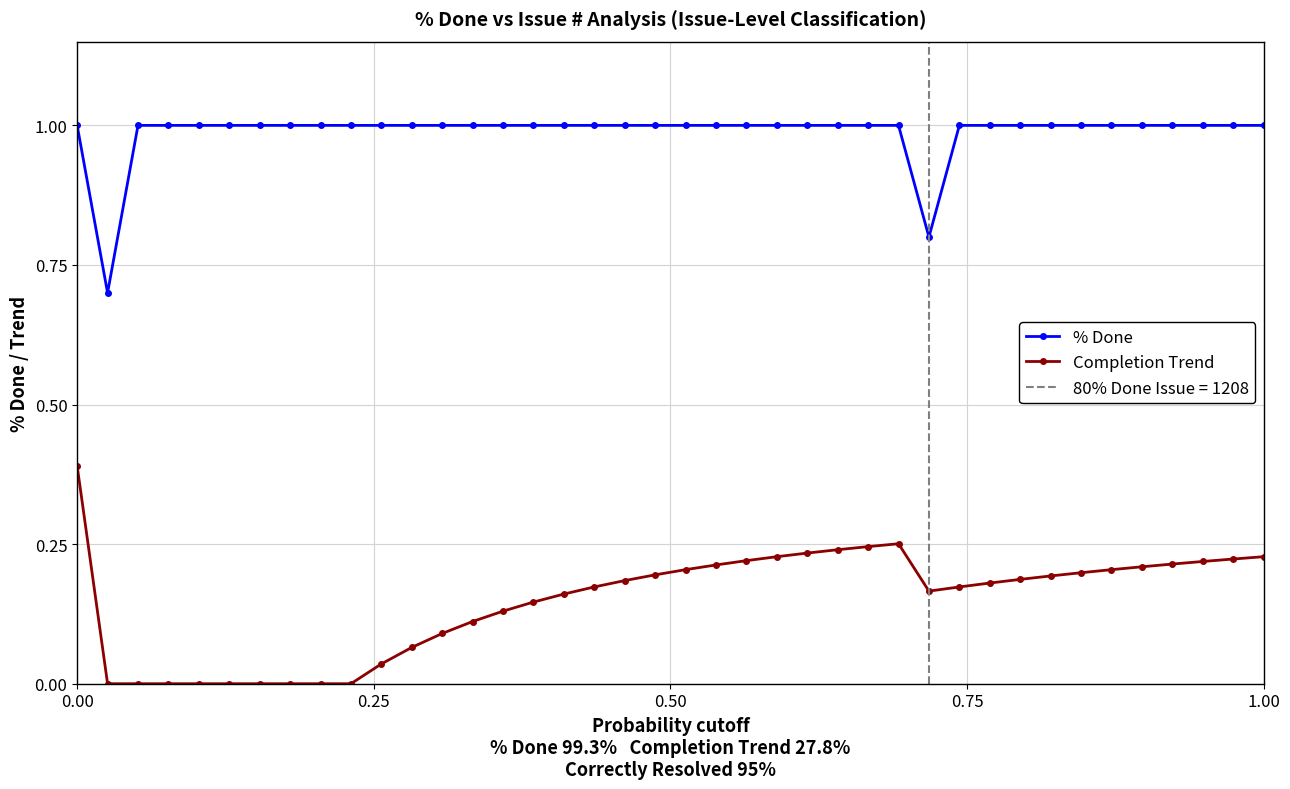

True or false: % Done has more than 0 interior local peaks.

False